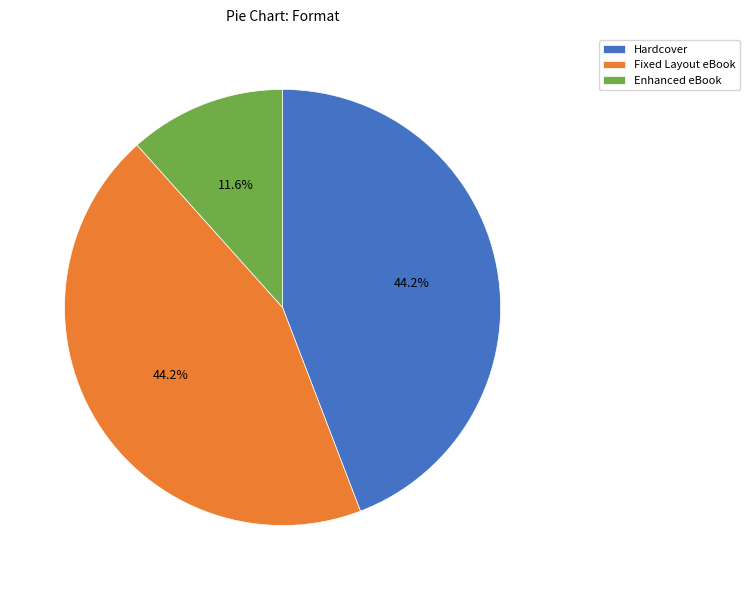

Which category has the smallest portion of the pie?

Enhanced eBook